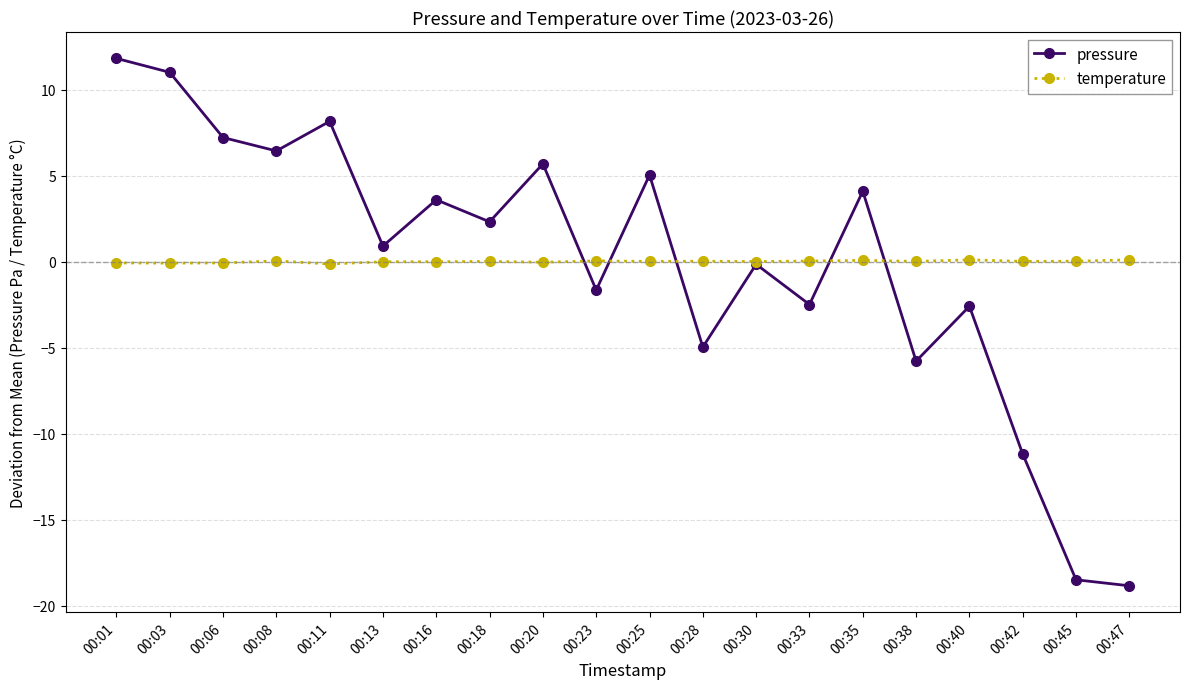

True or false: pressure has a value of -18.5 at 00:45.

True